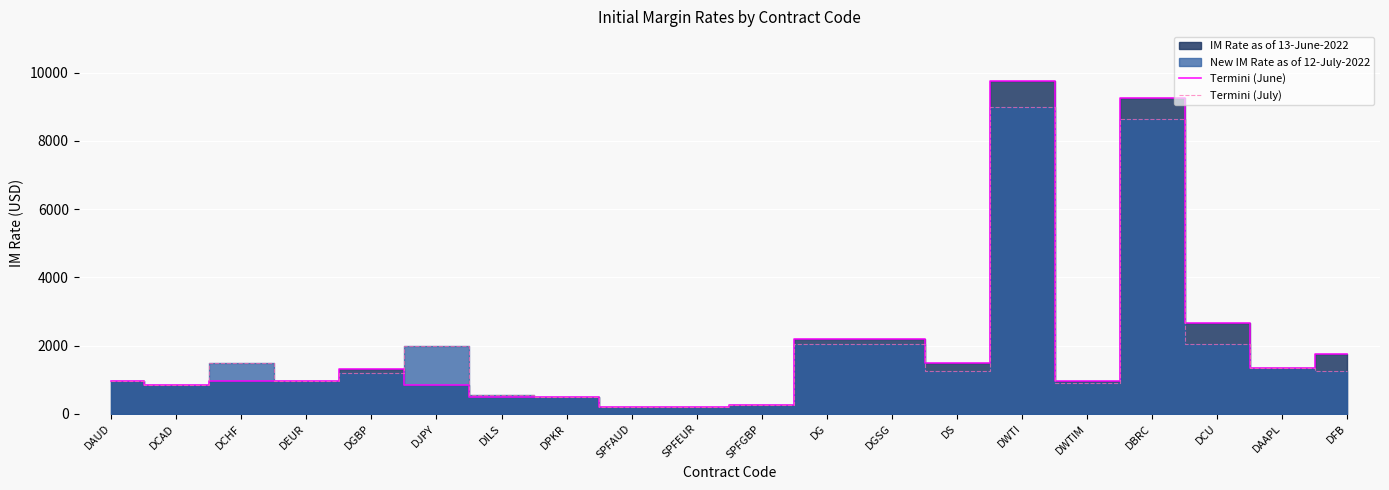

At which category does Termini (June) reach its first local peak?

DGBP